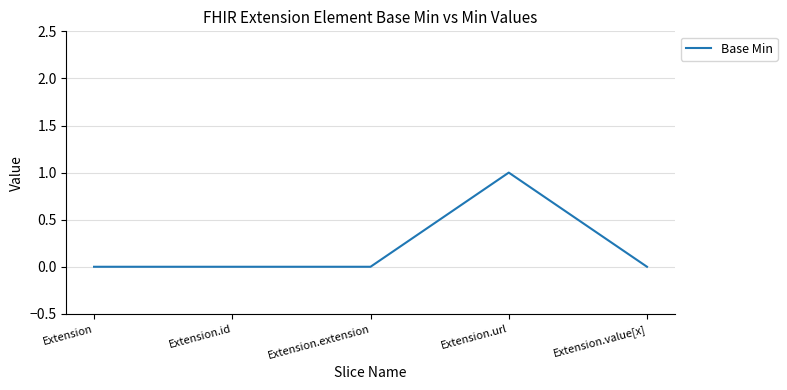

Which category has the highest value across all series?

Extension.url